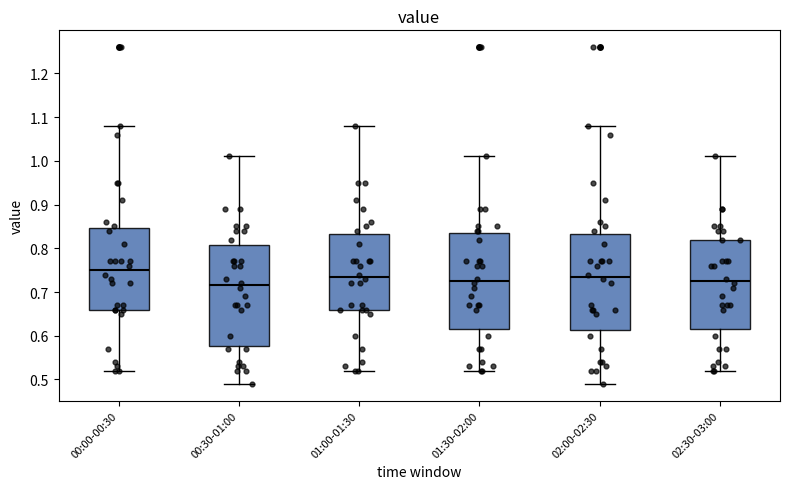

Which box is the tallest, from its lower edge to its upper edge?

00:30-01:00